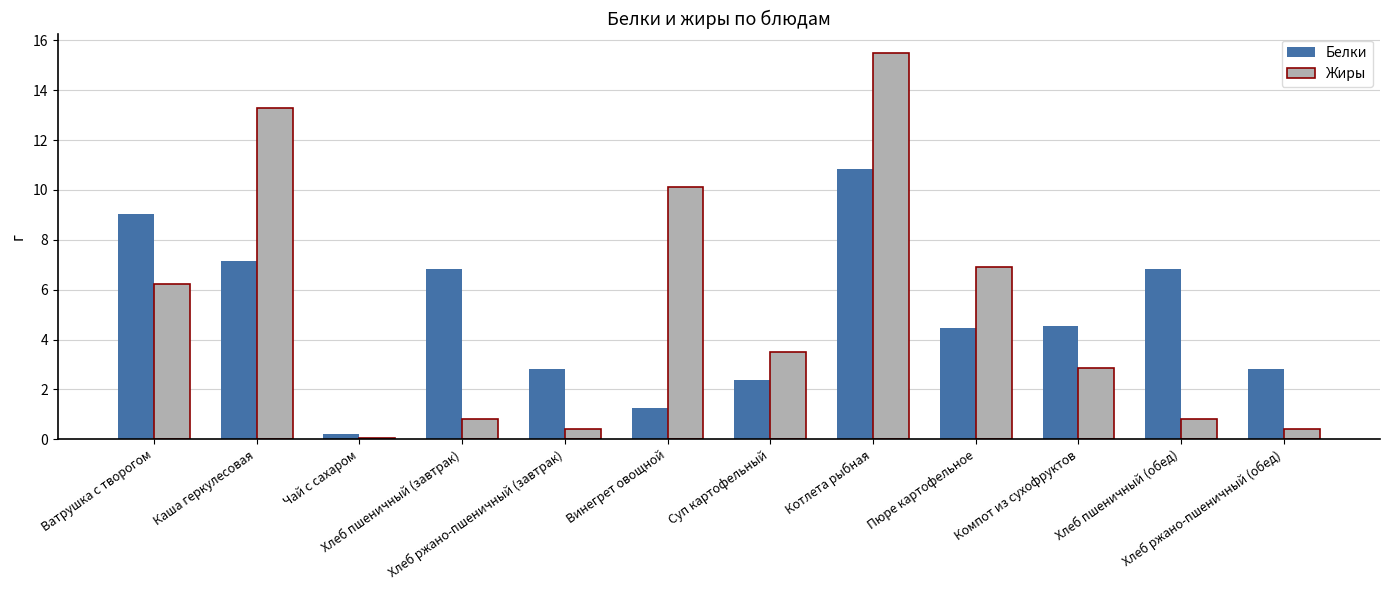

What is the difference between the maximum and minimum values in the Белки series?

10.6